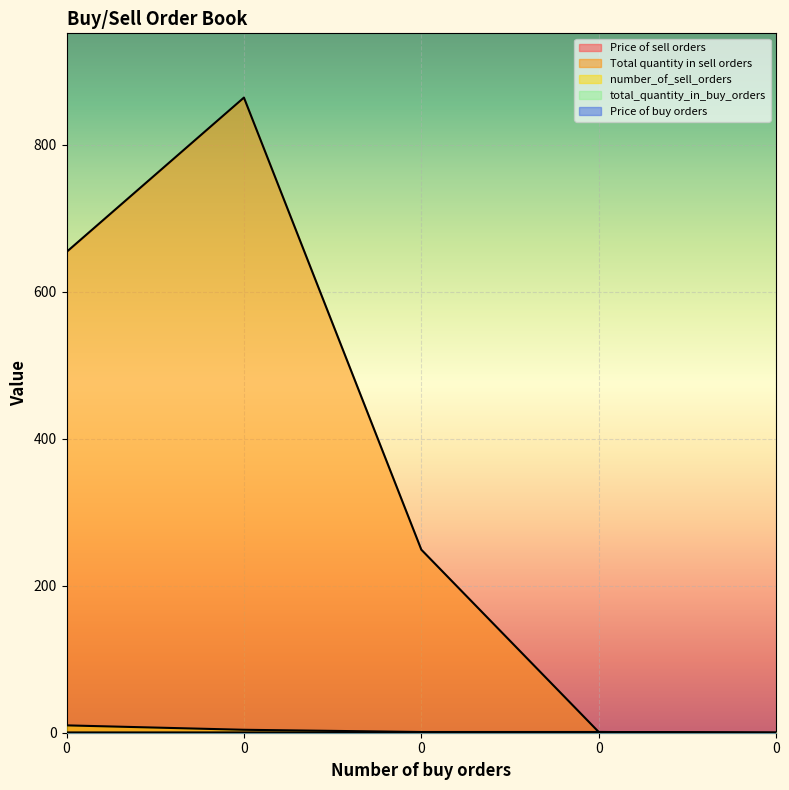

True or false: Total quantity in sell orders and Price of sell orders intersect in this chart.

False